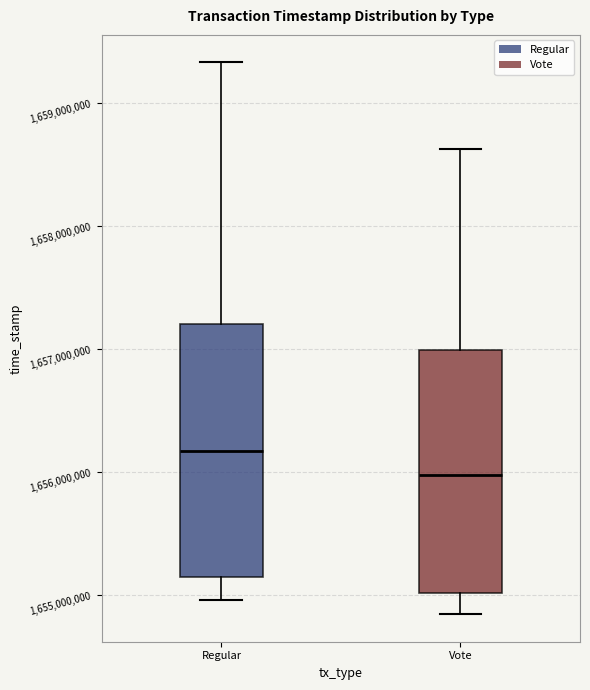

Reading left to right, transcribe this box plot: for each box, give where its median line is, the range the box spans, and where its two whiskers end, as read against the y-axis. The values are not printed on the chart, so give them approximately, as read against the axis.

Regular: median 1656200000, box 1655100000 to 1657200000, whiskers 1655000000 to 1659300000
Vote: median 1656000000, box 1655000000 to 1657000000, whiskers 1654800000 to 1658600000